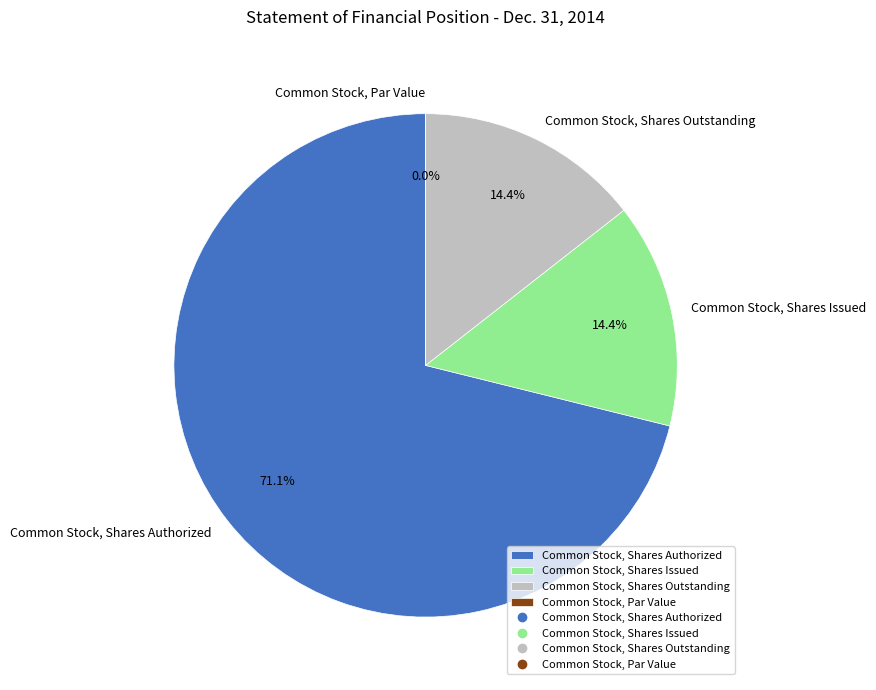

Rank the categories by value from highest to lowest.

Common Stock, Shares Authorized, Common Stock, Shares Issued, Common Stock, Shares Outstanding, Common Stock, Par Value